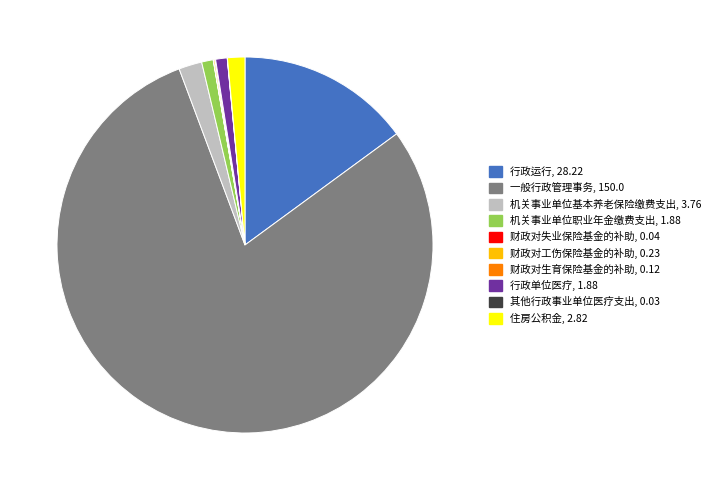

Is it true that 行政单位医疗 is 13% of the pie?

False